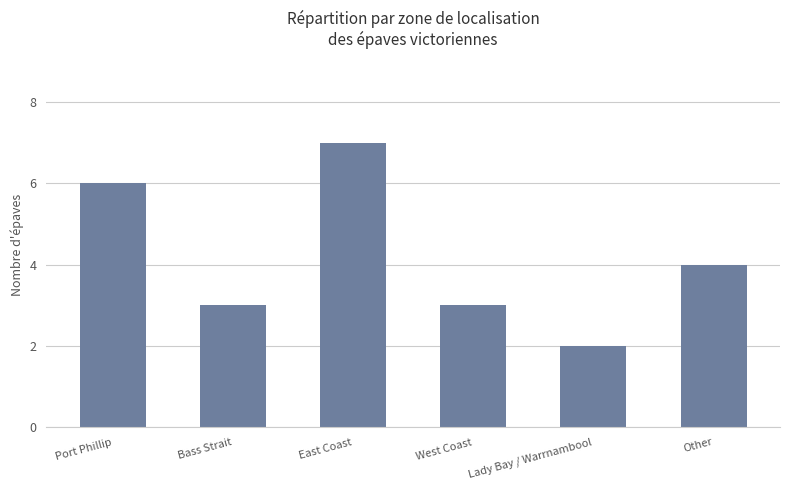

What is the label of the 5th bar from the left?

Lady Bay / Warrnambool